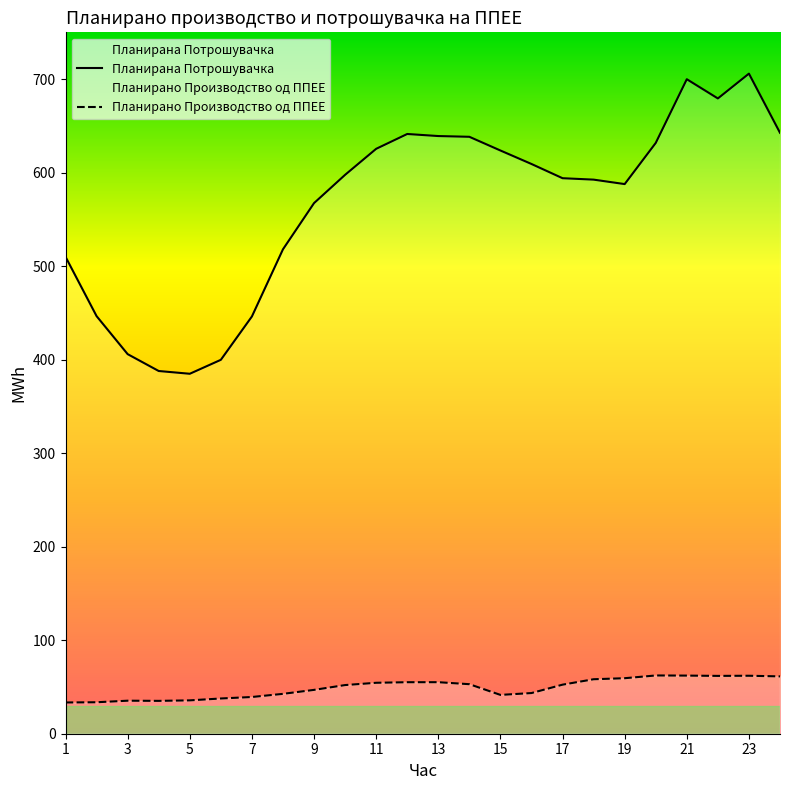

What is the difference between the highest and lowest values at 23?

643.9